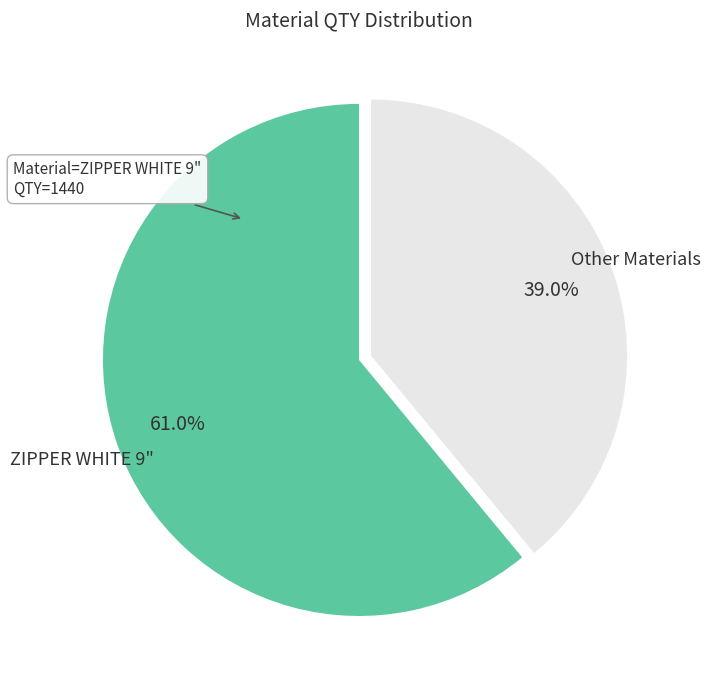

How much of the chart is everything except ZIPPER WHITE 9"?

39.0%